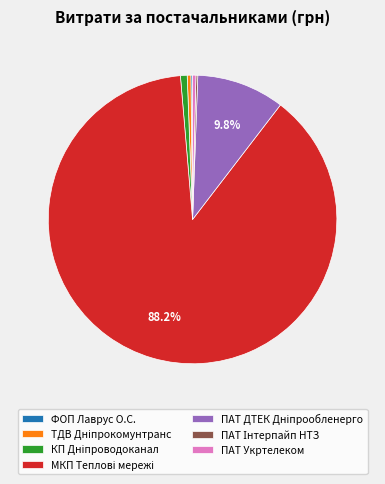

How many slices are in this pie chart?

7